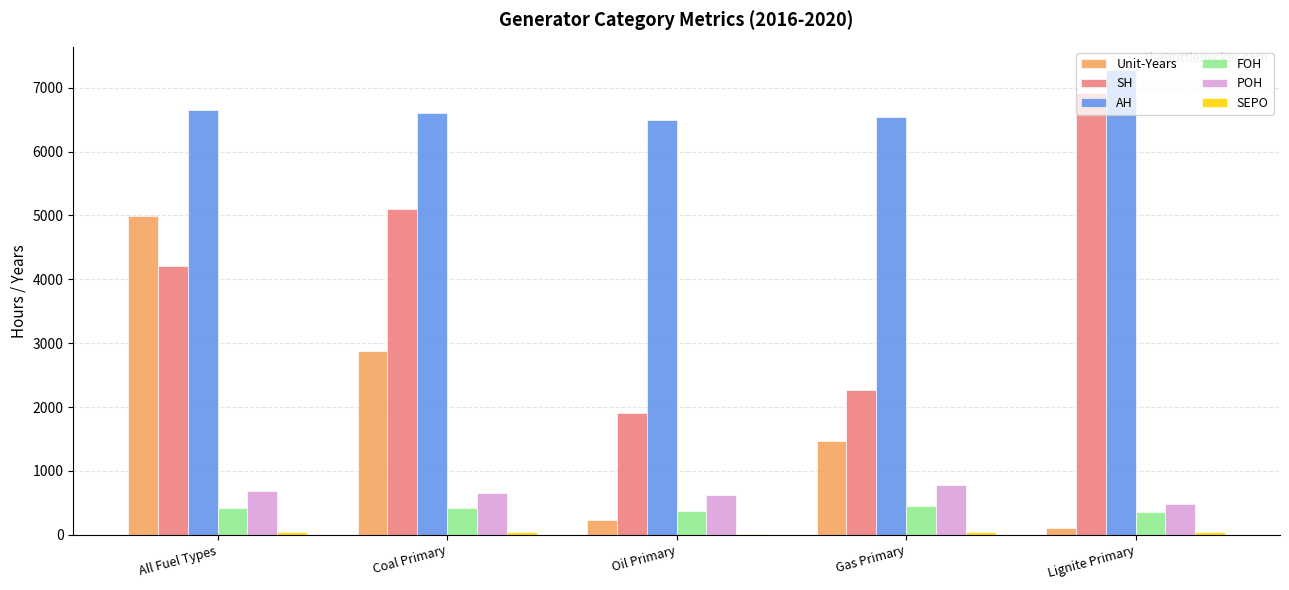

Is it true that FOH equals 424.7 at All Fuel Types?

True